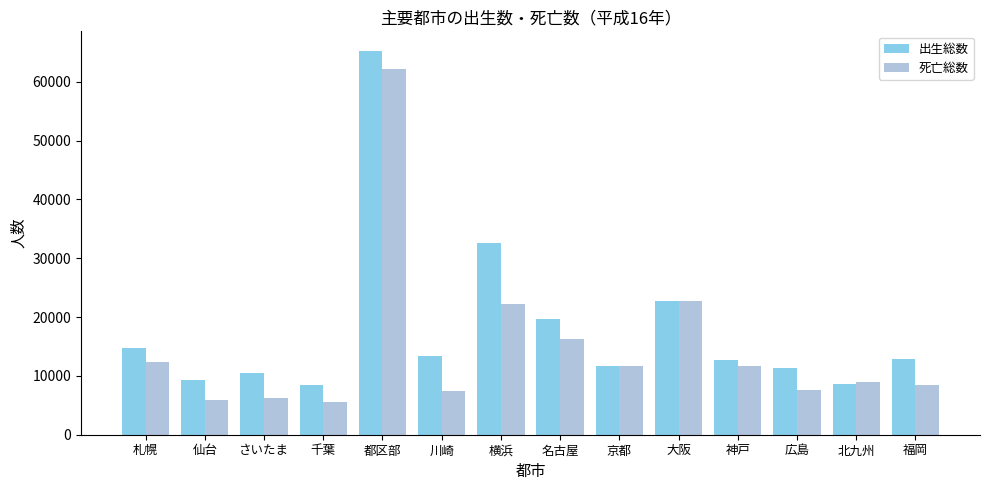

What is the greatest value displayed?

65319